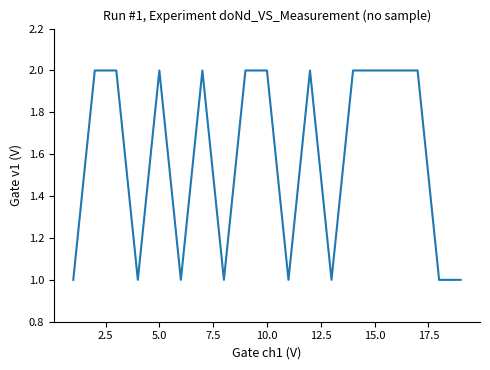

Does the chart have visible grid lines?

No